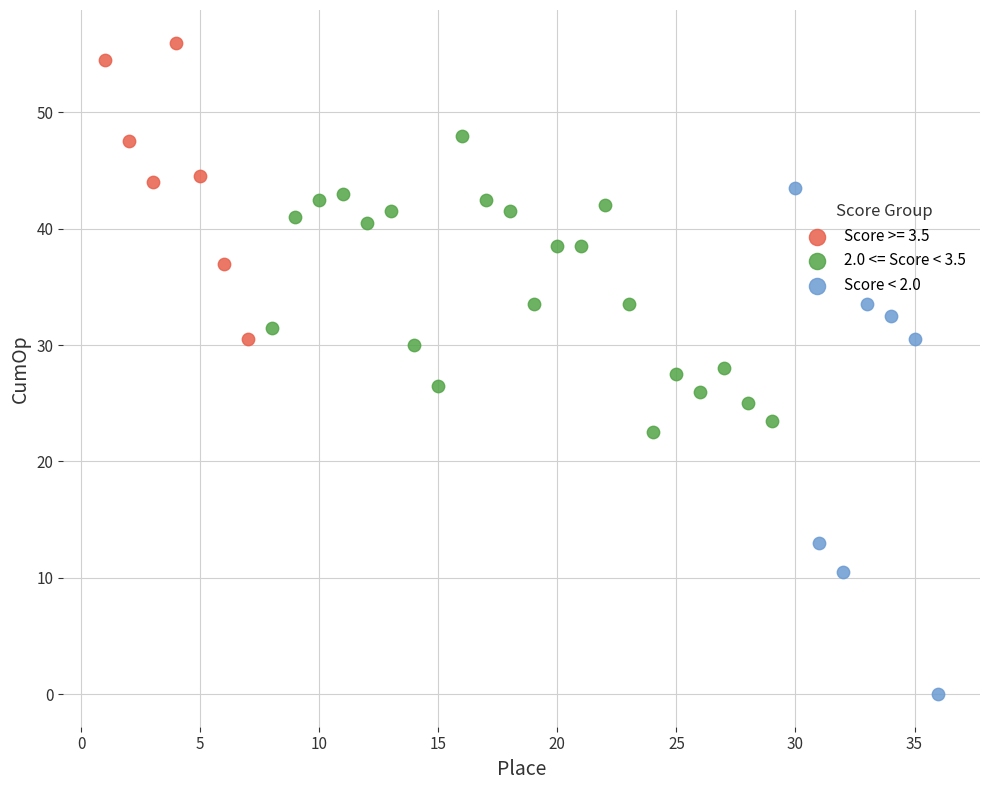

Which series has the largest Y range (max minus min)?

Score < 2.0